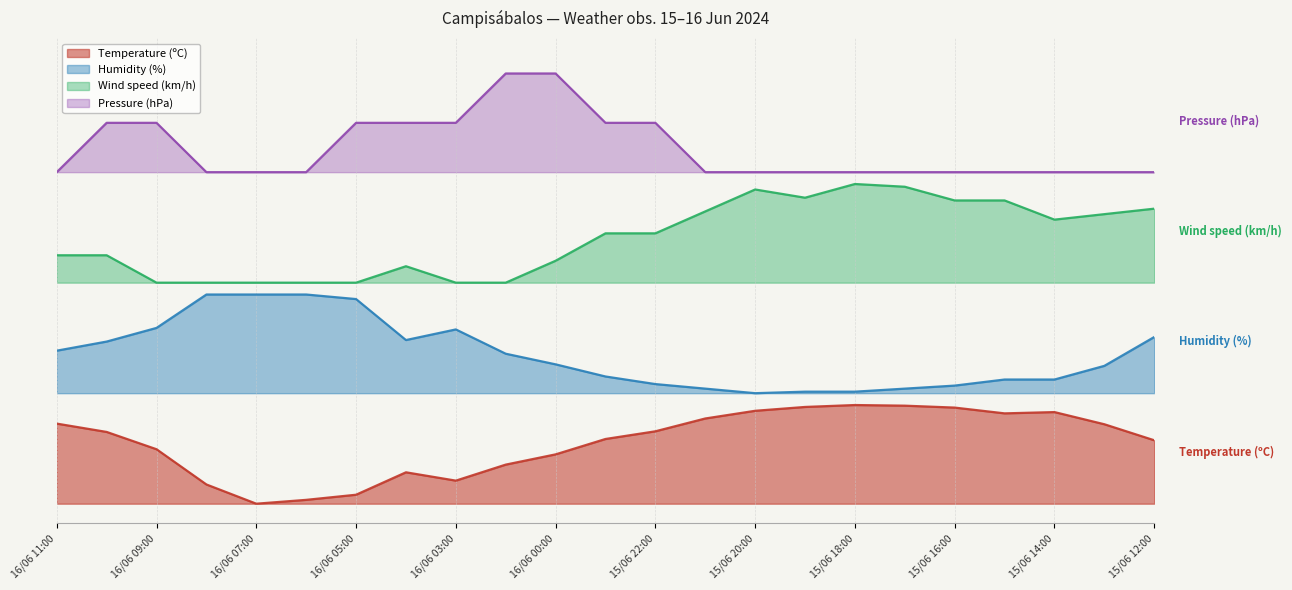

True or false: Pressure (hPa) and Humidity (%) cross at least once.

False